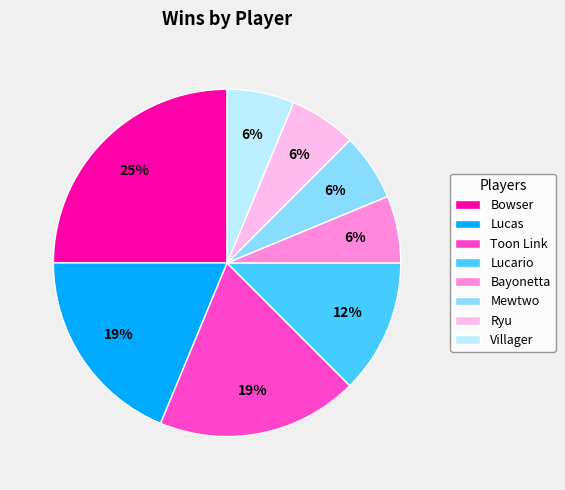

Is the sum of Toon Link and Lucario greater than half?

No